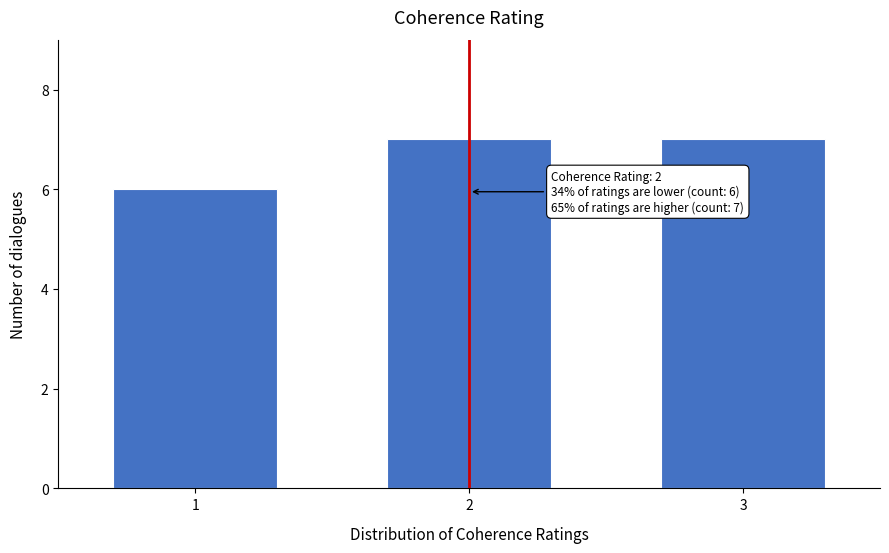

Reading left to right, what are all the values shown in this chart?

6	7	7